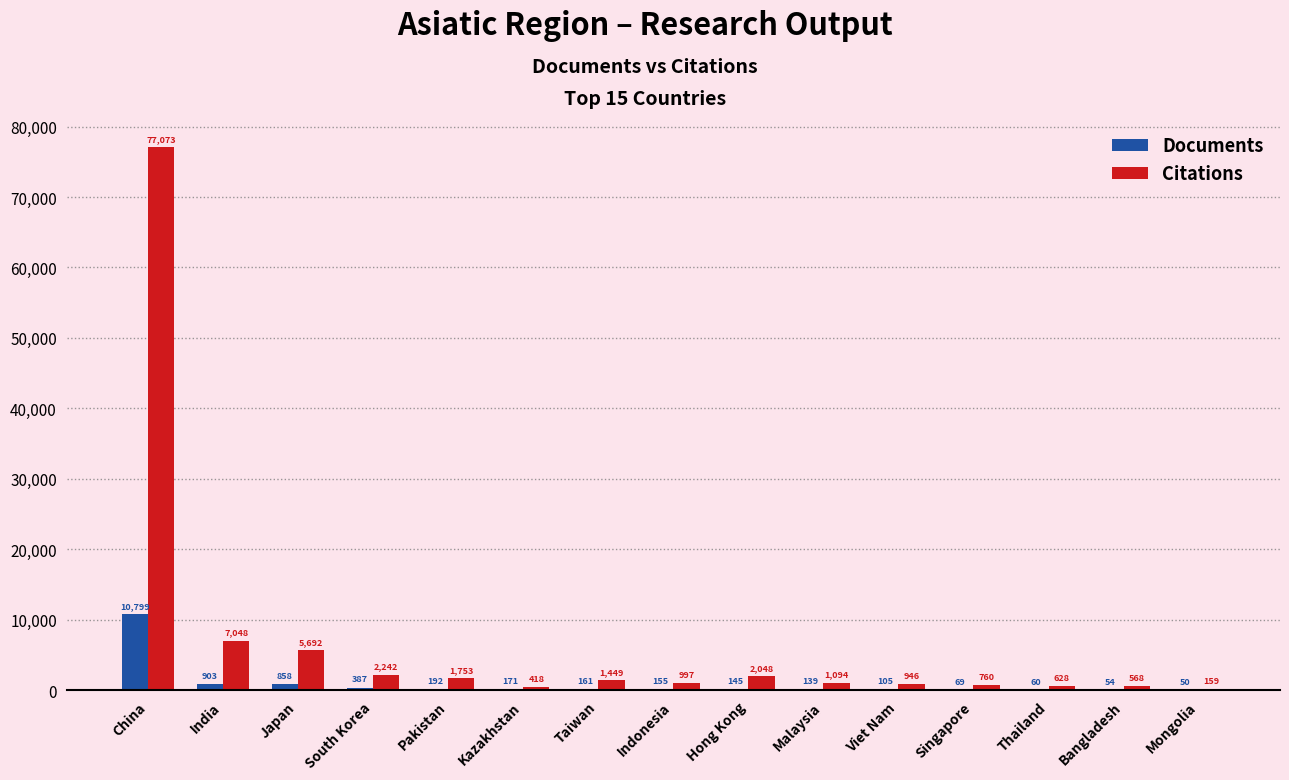

How many series are shown in this chart?

2